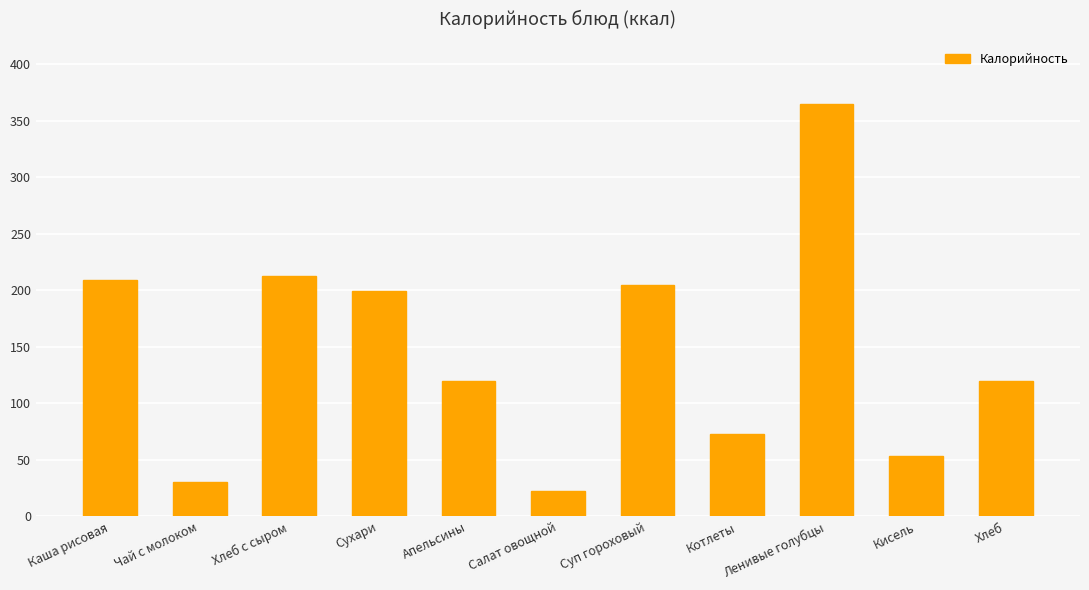

What is the sum of all values?

1610.4